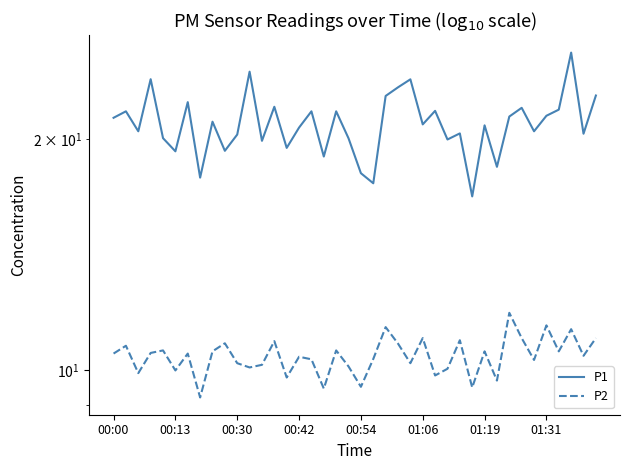

Where is P2 nearest to the value 10?

00:13